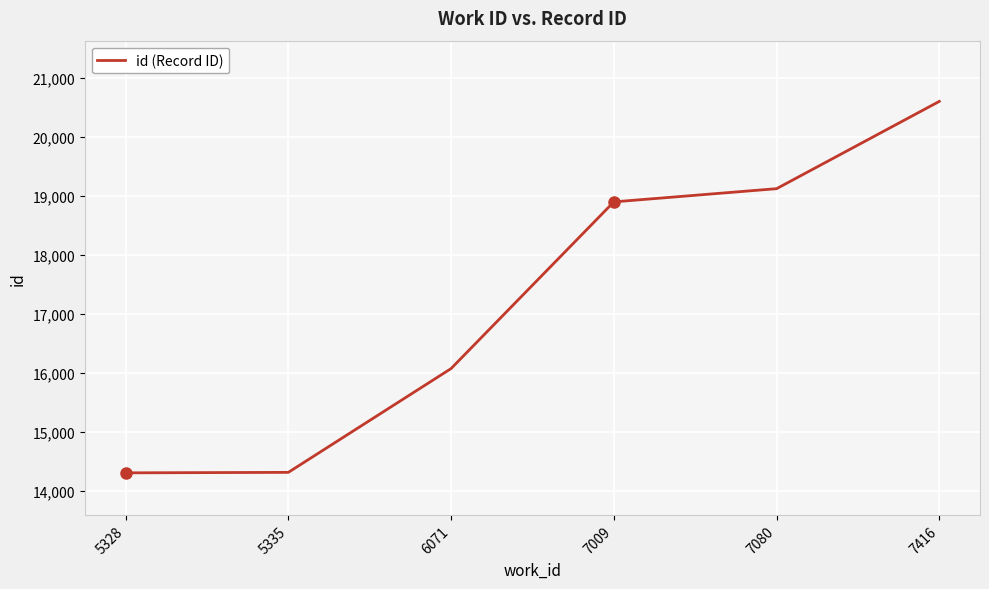

The value at 6071 is 6241. True or false?

False